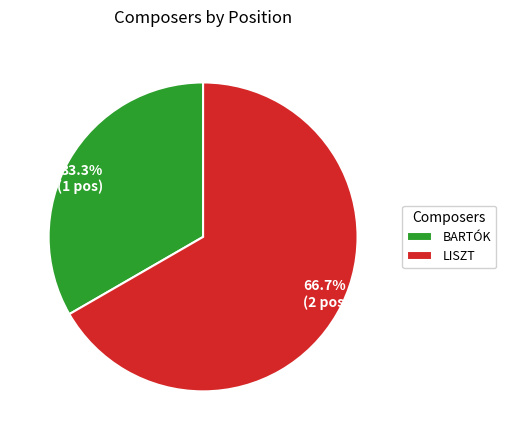

Between LISZT and BARTÓK, which is larger?

LISZT